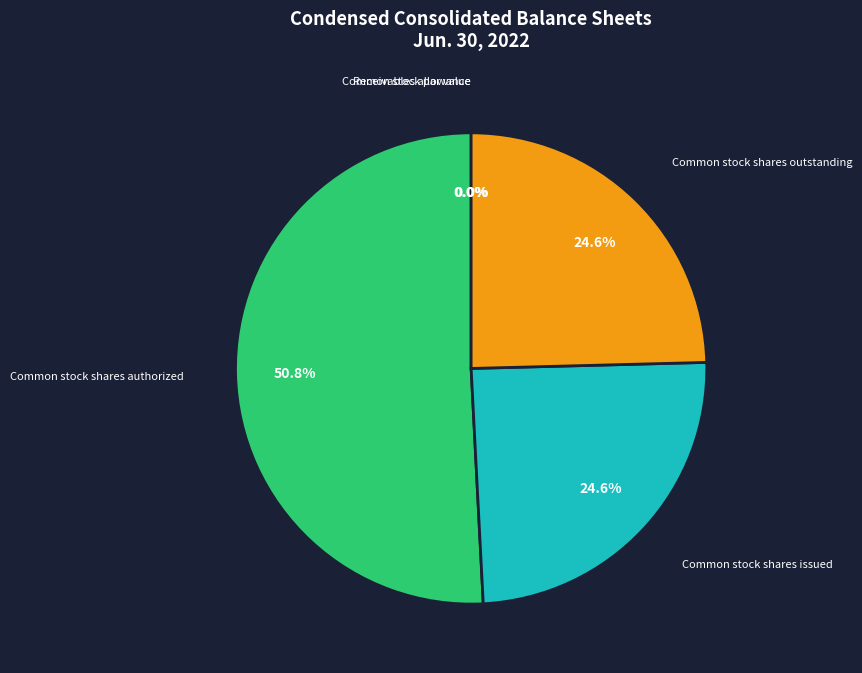

Do Common stock shares outstanding and Common stock shares authorized together represent more than half of the pie?

Yes